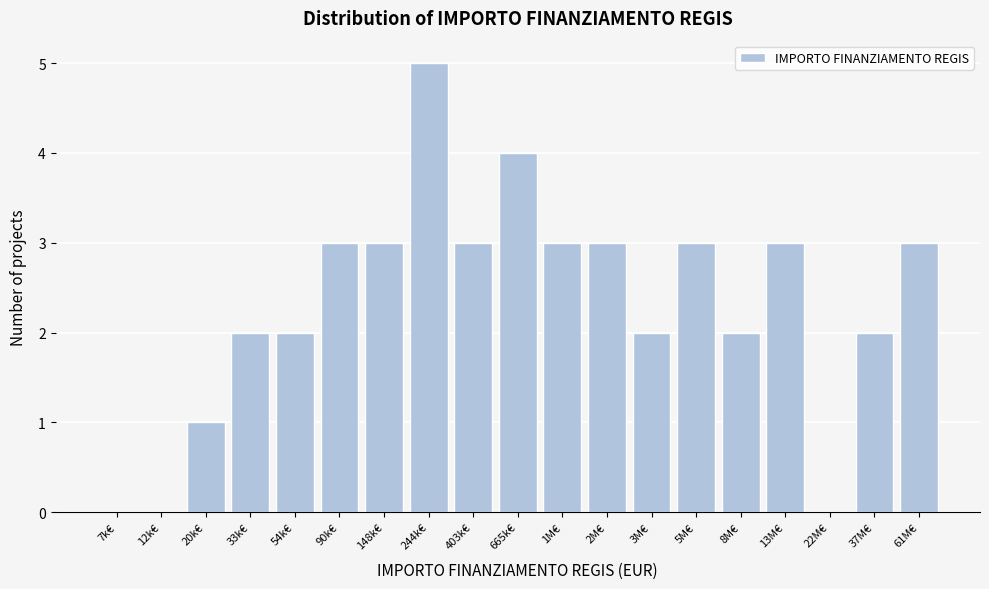

Reading left to right, list all the values displayed in this chart.

7k€=0	12k€=0	20k€=1	33k€=2	54k€=2	90k€=3	148k€=3	244k€=5	403k€=3	665k€=4	1M€=3	2M€=3	3M€=2	5M€=3	8M€=2	13M€=3	22M€=0	37M€=2	61M€=3